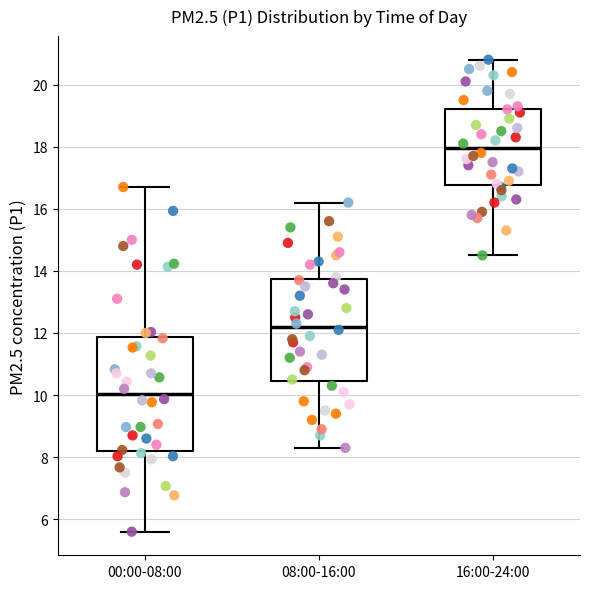

Reading left to right, transcribe this box plot: for each box, give where its median line is, the range the box spans, and where its two whiskers end, as read against the y-axis. The values are not printed on the chart, so give them approximately, as read against the axis.

00:00-08:00: median 10.0, box 8.2 to 11.8, whiskers 5.6 to 16.8
08:00-16:00: median 12.2, box 10.4 to 13.8, whiskers 8.4 to 16.2
16:00-24:00: median 18.0, box 16.8 to 19.2, whiskers 14.6 to 20.8